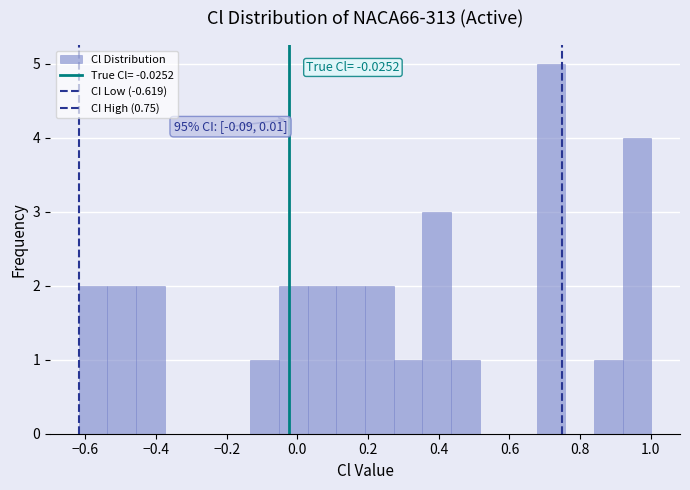

Over which range of the x-axis is the bar tallest?

0.68 to 0.76